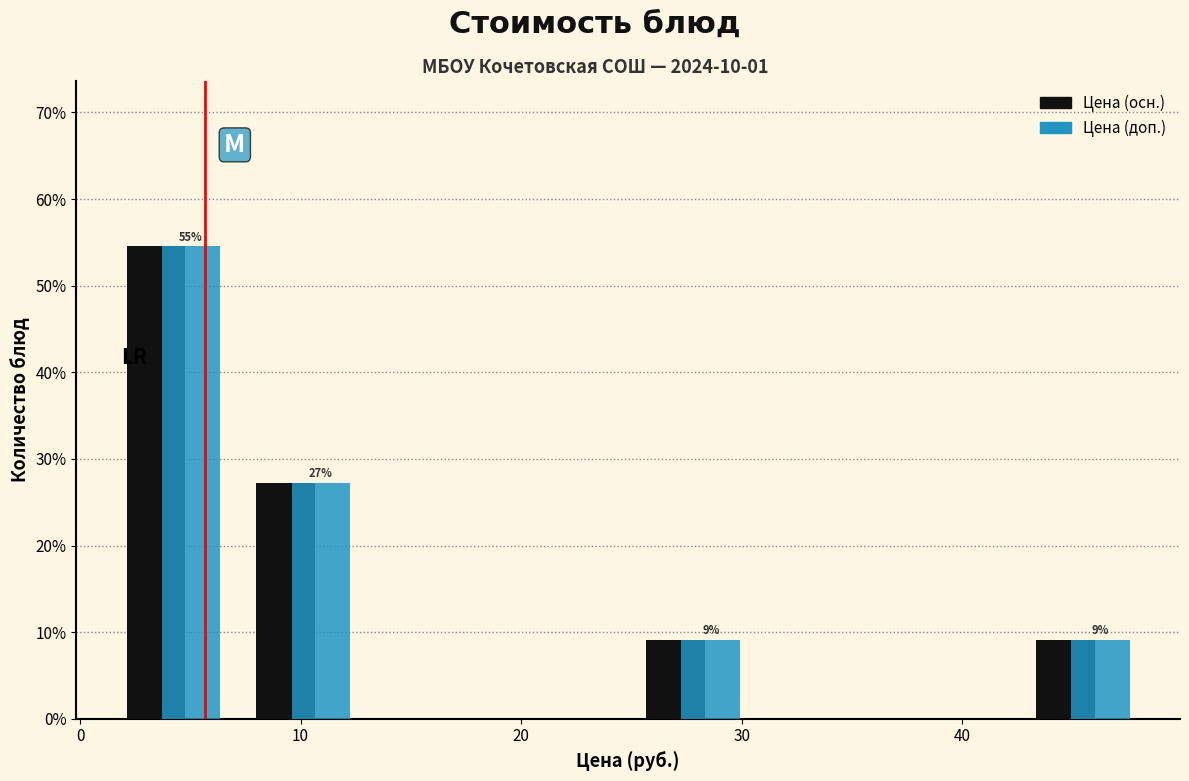

In the Цена (осн.) series, which range on the x-axis has the tallest bar?

1 to 7